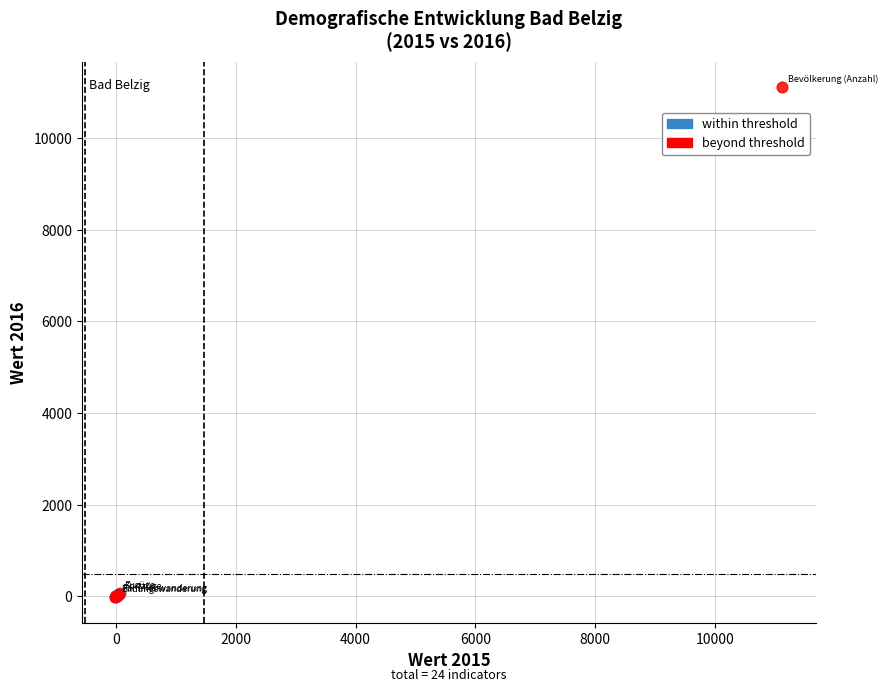

Which series has the widest spread of Y values?

beyond threshold